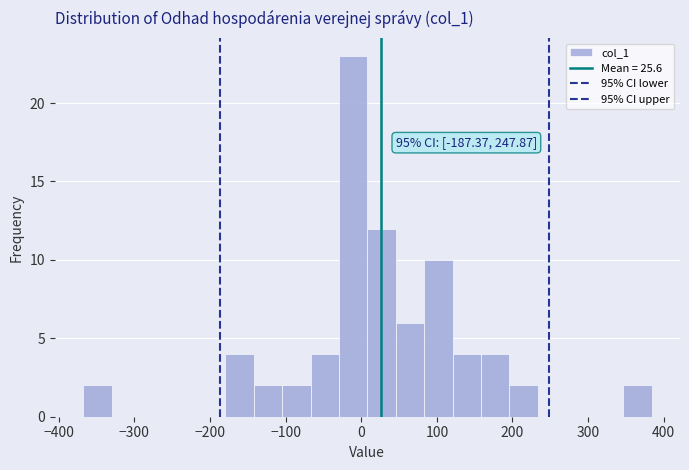

Around what value on the x-axis is the tallest bar? Give the approximate position of its centre, as read against the axis.

-10